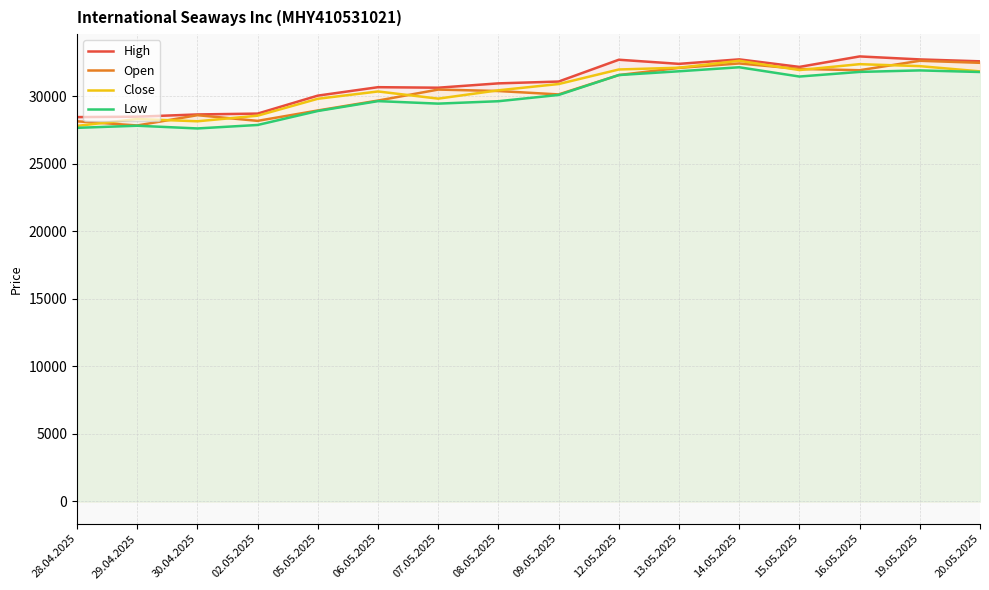

True or false: Open and Low intersect in this chart.

False